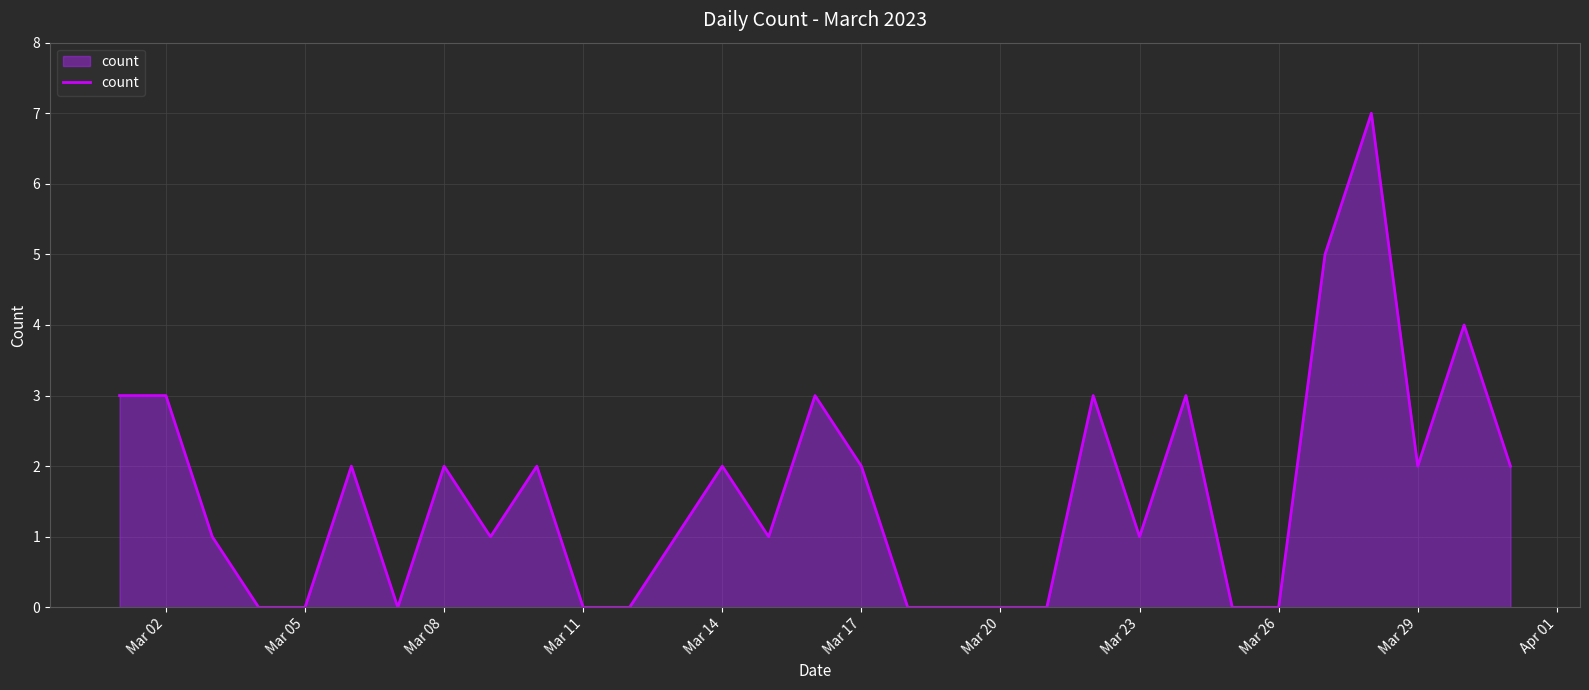

What is the maximum value shown in the chart?

7